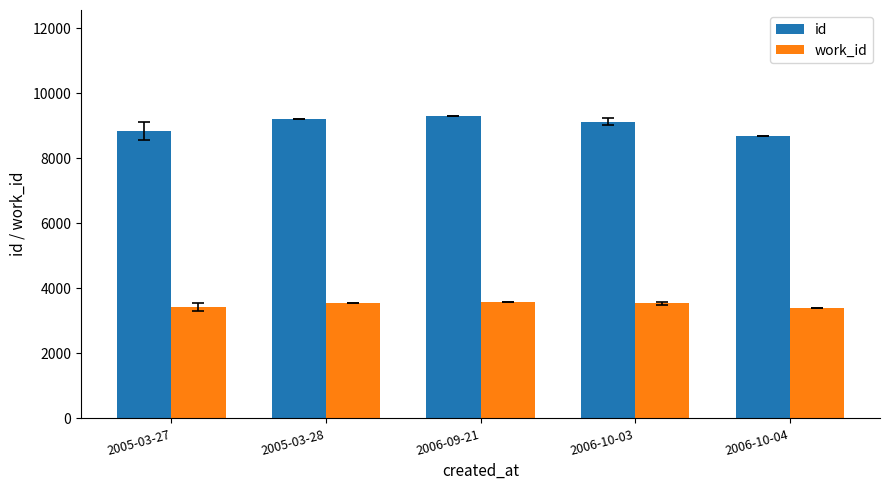

Which series has the largest range (max minus min)?

id